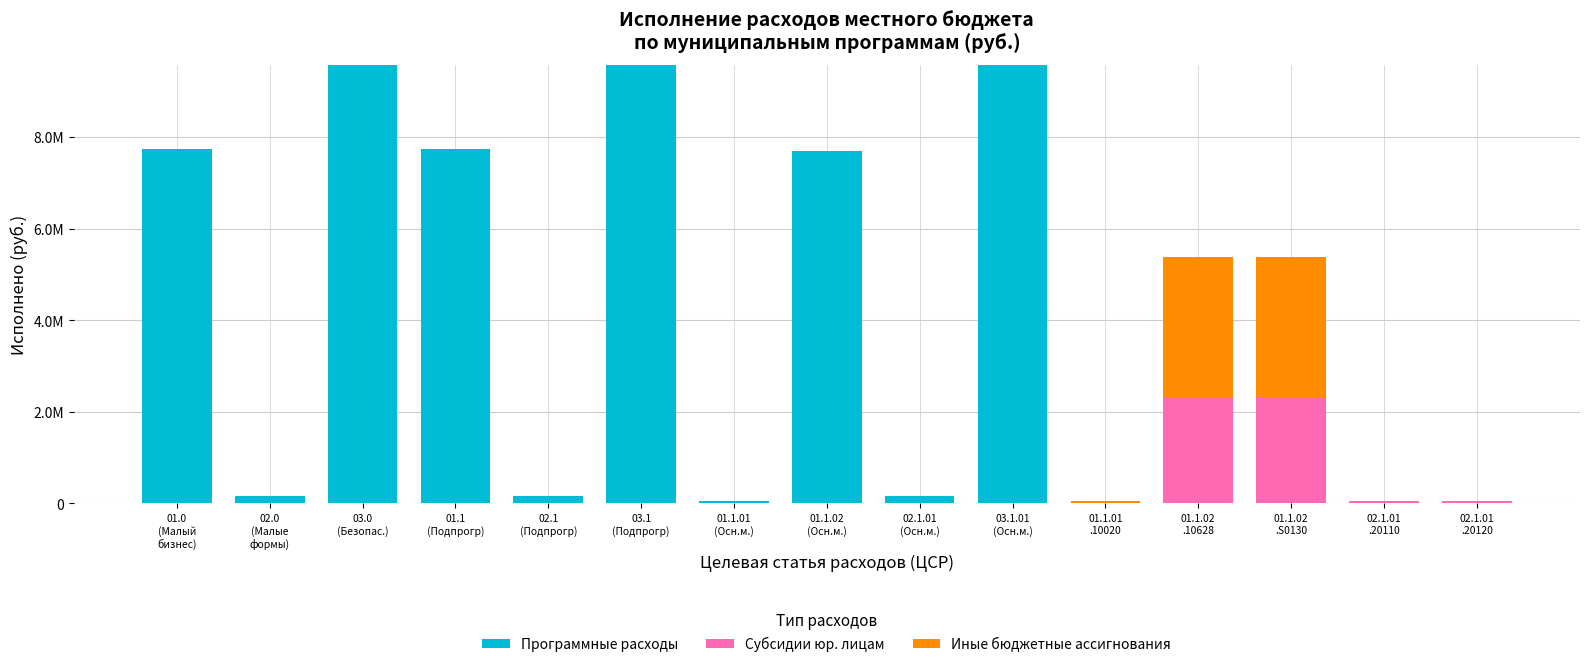

Where does the Программные расходы series first go above 150000?

01.0
(Малый
бизнес)